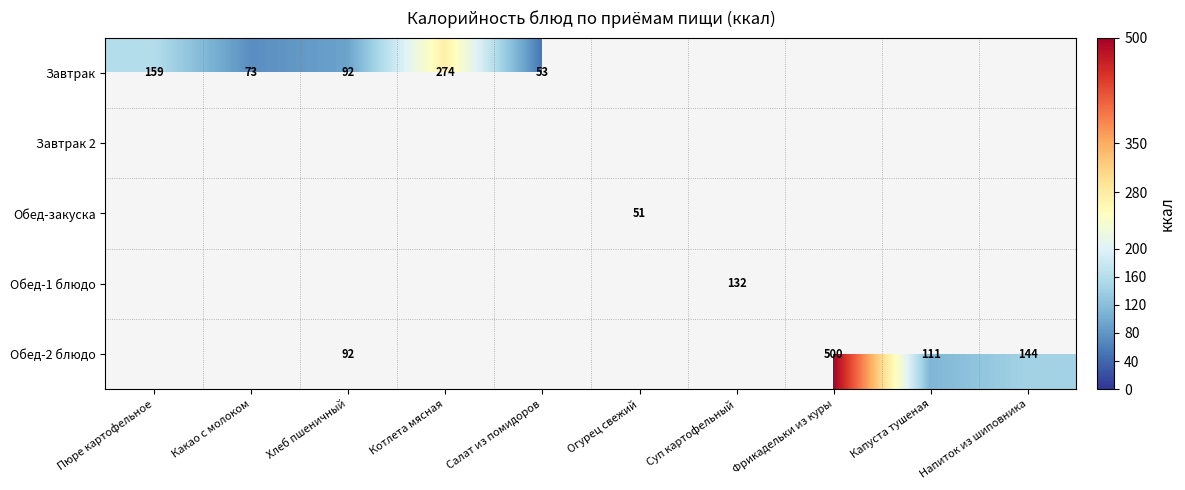

True or false: Завтрак has a value of 38 at Хлеб пшеничный.

False